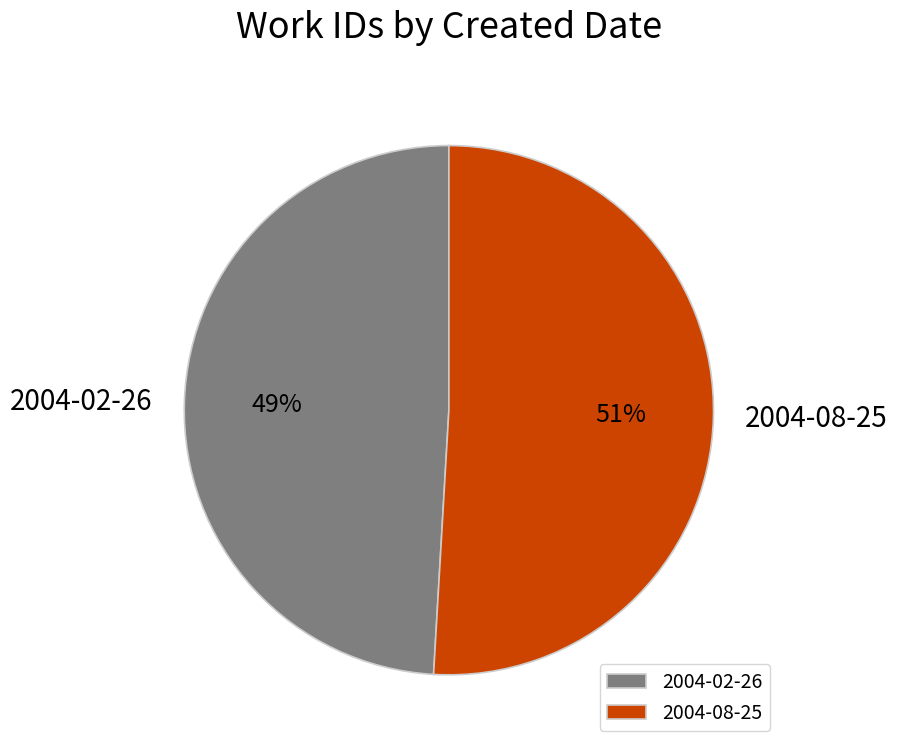

How many slices are in this pie chart?

2